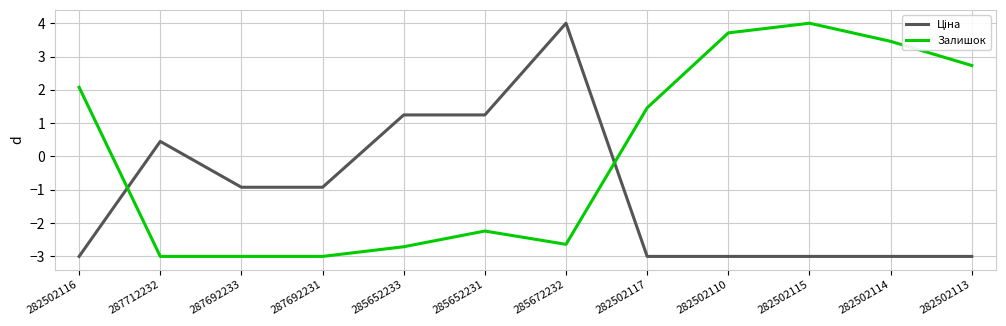

At which label does Залишок reach its peak?

282502115